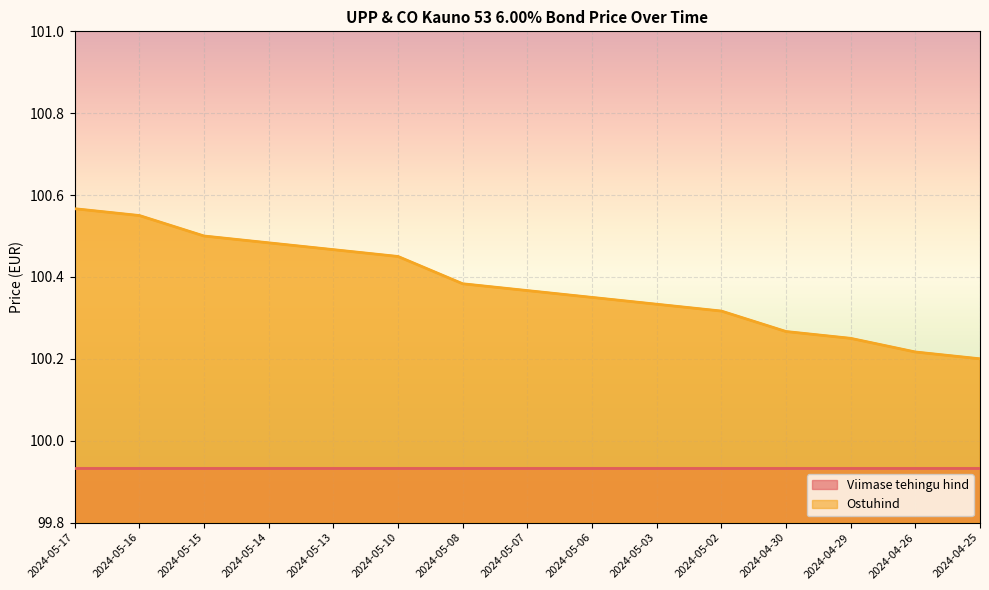

The value at 2024-05-10 is 100.5. True or false?

True